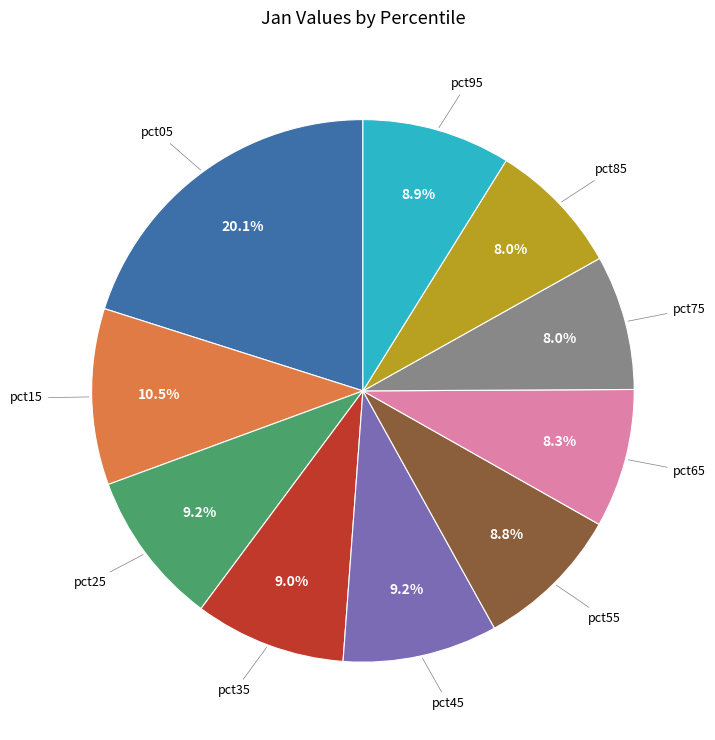

To the nearest percent, what portion does pct75 represent?

8%